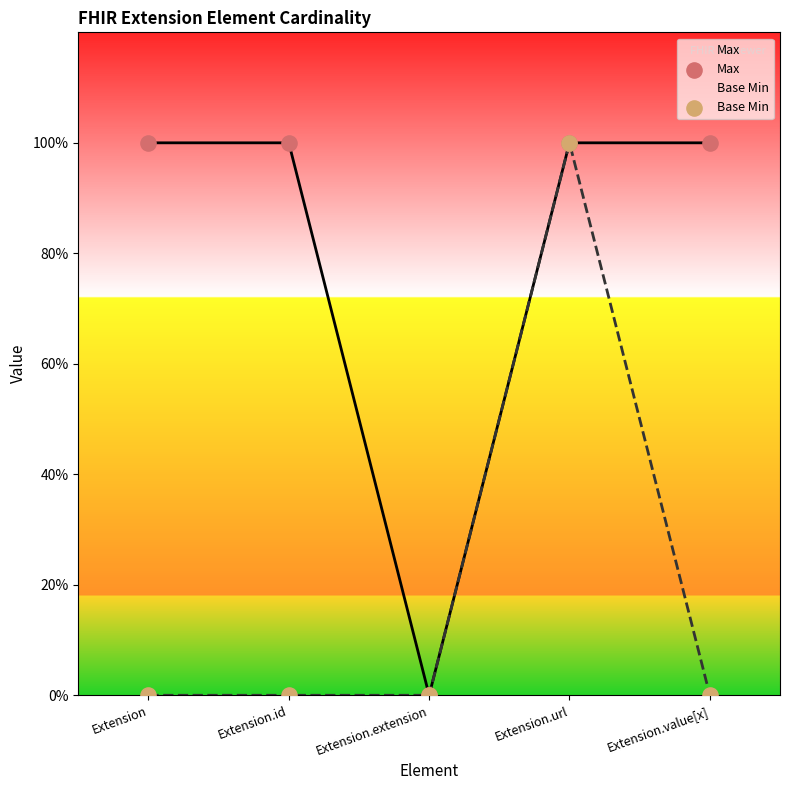

Is the value of Max at Extension.id greater than the value of Base Min at Extension.value[x]?

Yes